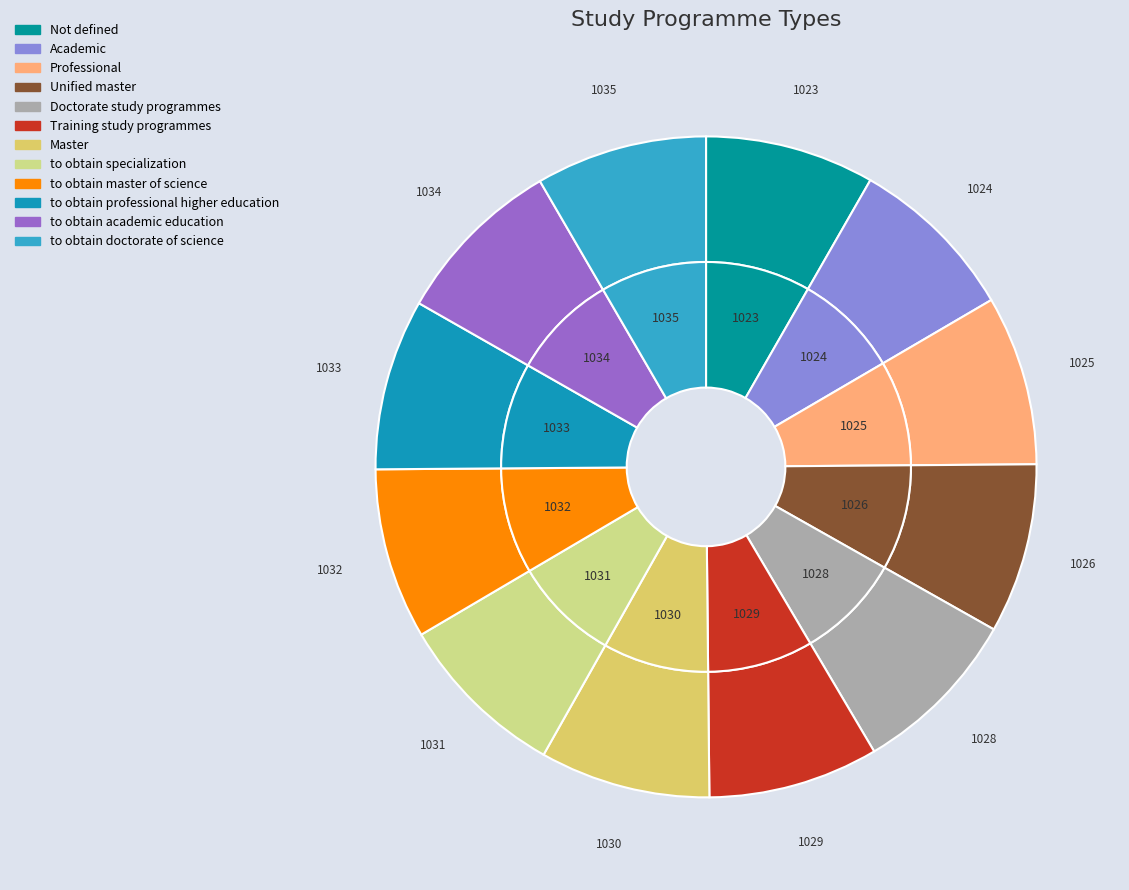

Rank the categories by value from highest to lowest.

to obtain doctorate of science, to obtain academic education, to obtain professional higher education, to obtain master of science, to obtain specialization, Master, Training study programmes, Doctorate study programmes, Unified master, Professional, Academic, Not defined